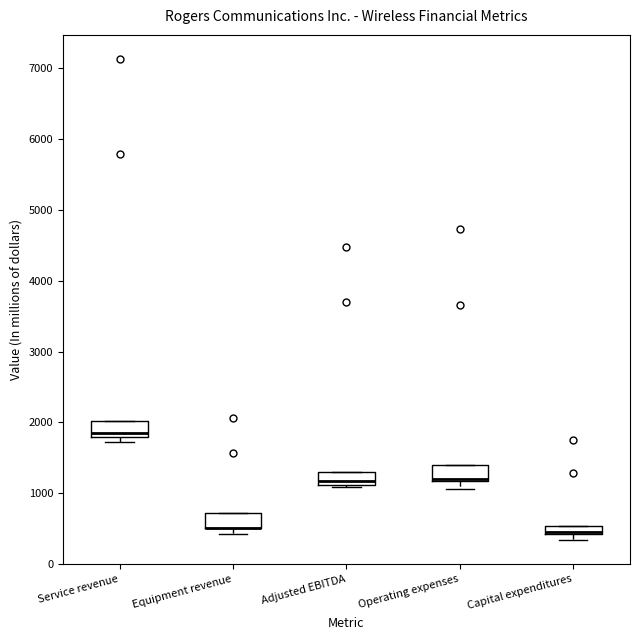

Where is the lower edge of the box for Capital expenditures on the y-axis? The values are not printed on the chart, so give them approximately, as read against the axis.

400